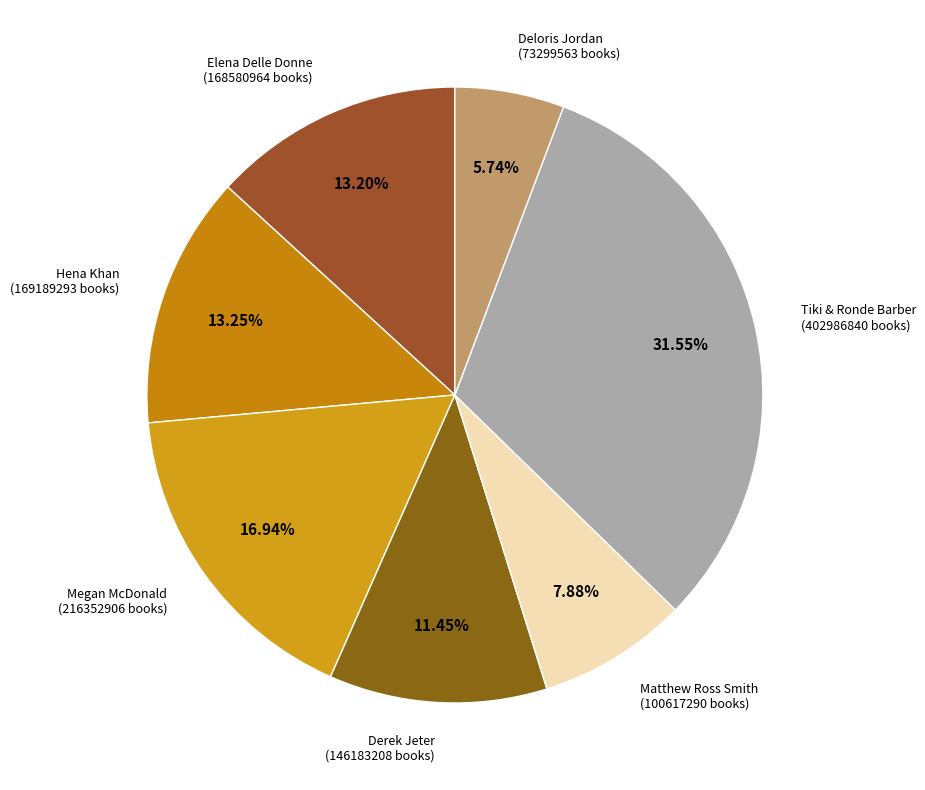

Which category has the smallest portion of the pie?

Deloris Jordan